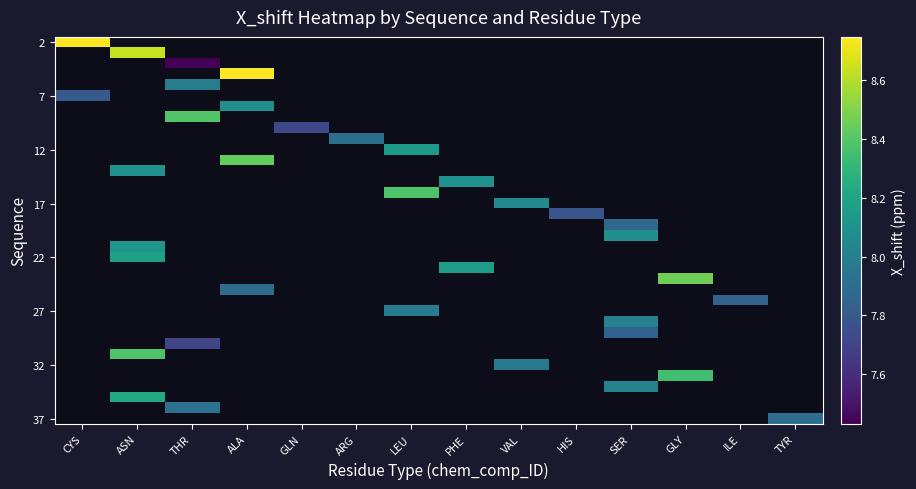

What is the maximum value shown in the chart?

8.7